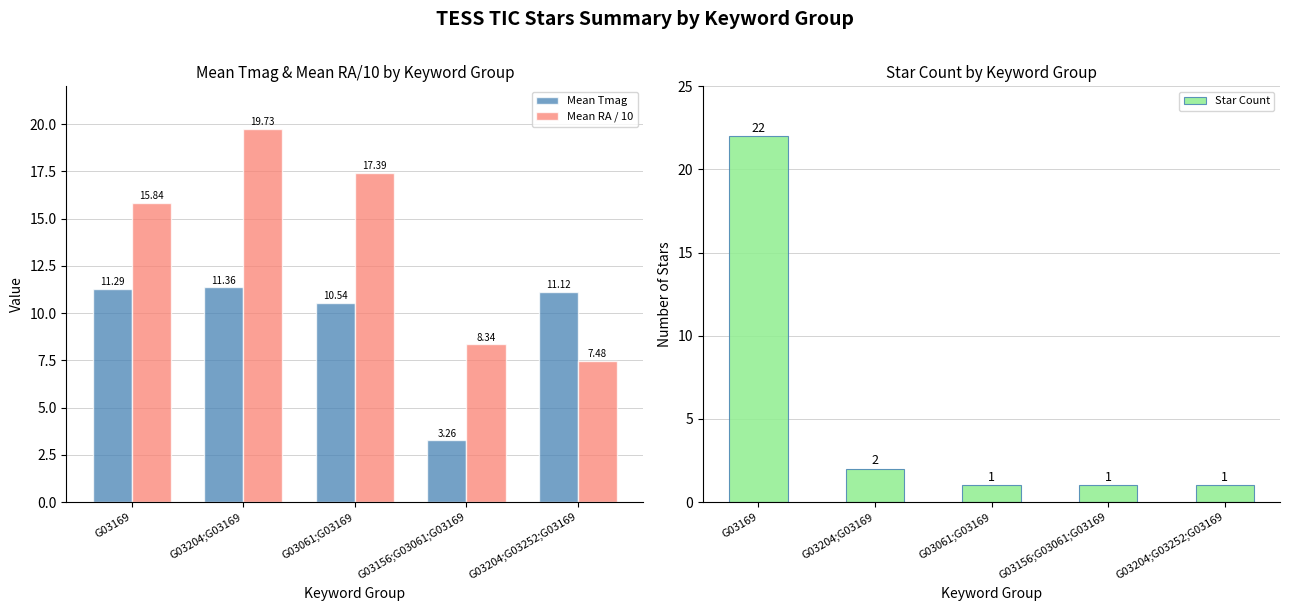

At which category is the sum across all series the highest?

G03169